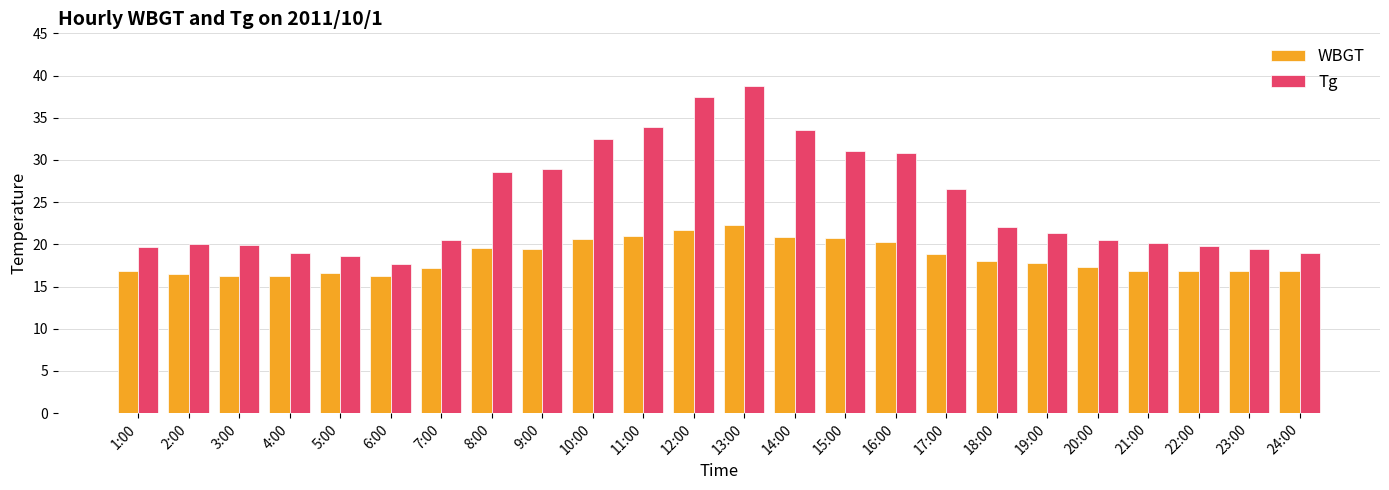

How many bars are there in each group?

2